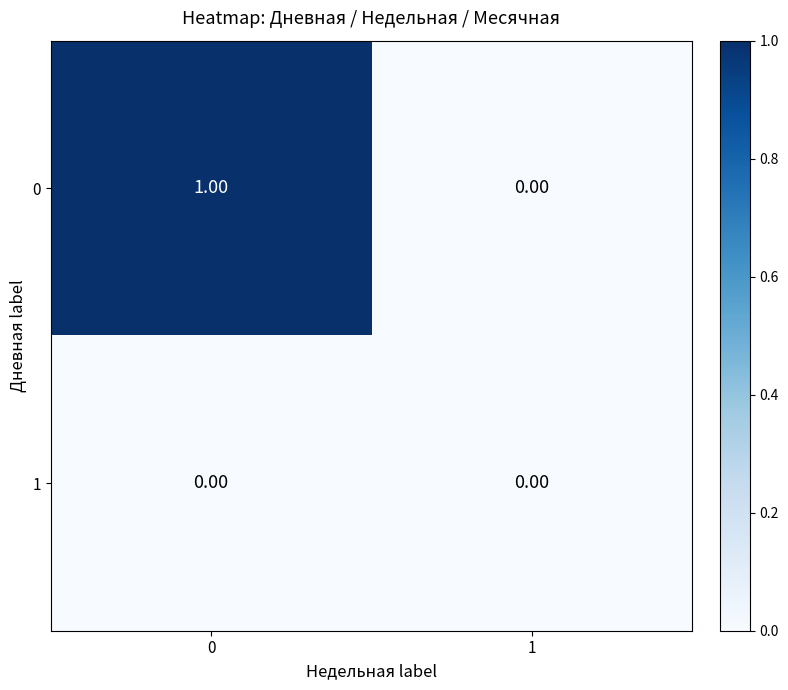

List the series in order of their overall mean, lowest first.

1, 0